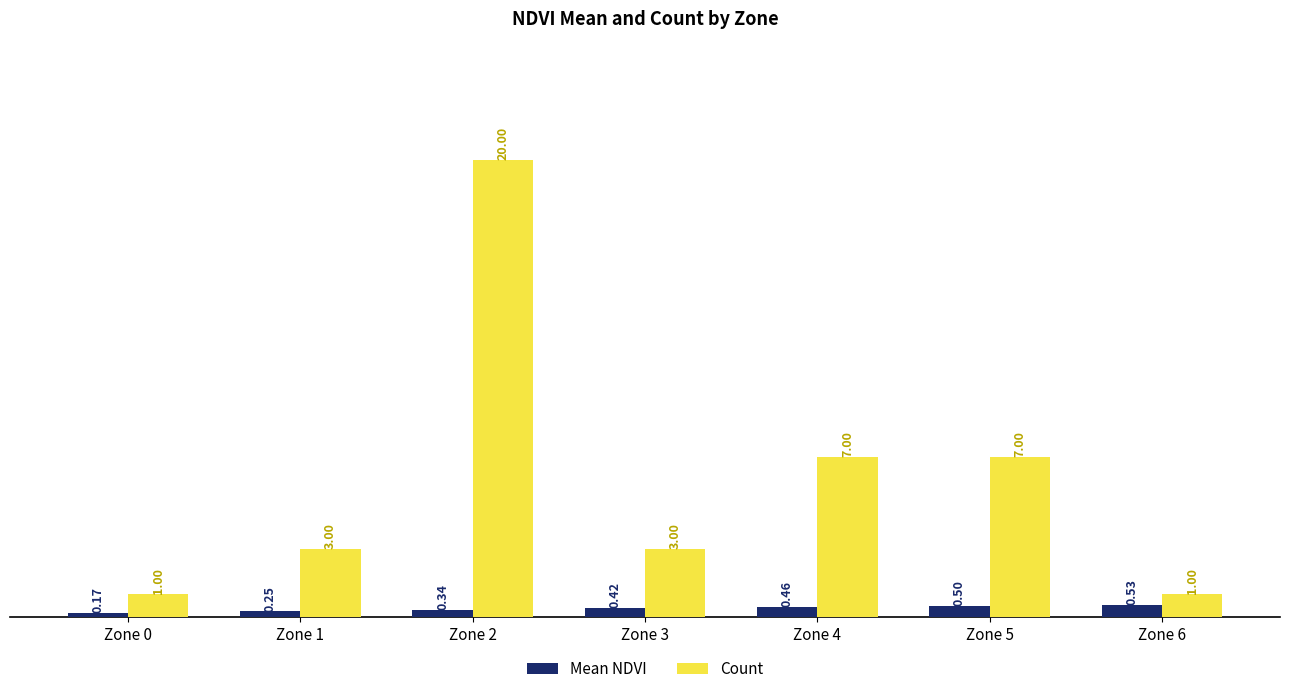

What is the total value across all series at Zone 6?

1.5